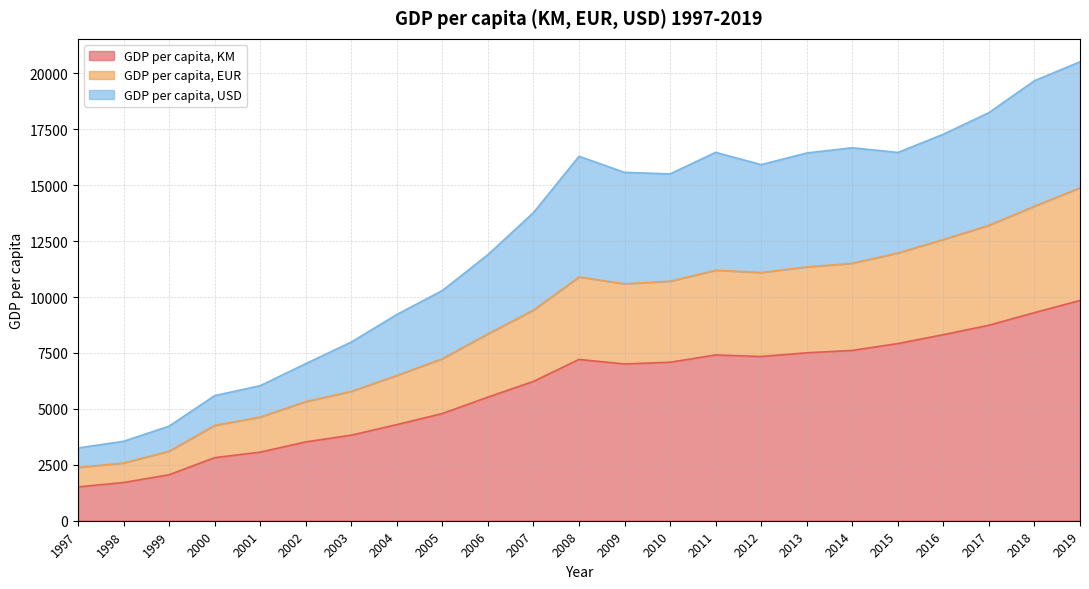

List the series in order of their peak value, highest first.

GDP per capita, USD, GDP per capita, EUR, GDP per capita, KM